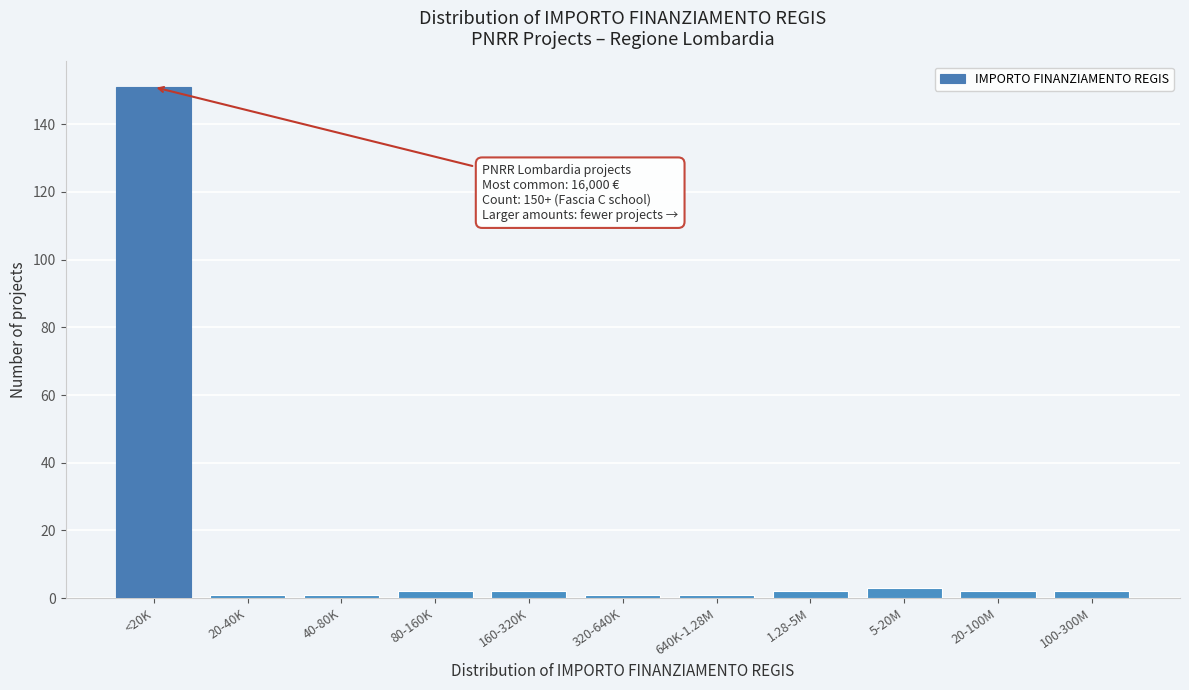

Reading left to right, transcribe all the data shown in this chart.

151	1	1	2	2	1	1	2	3	2	2